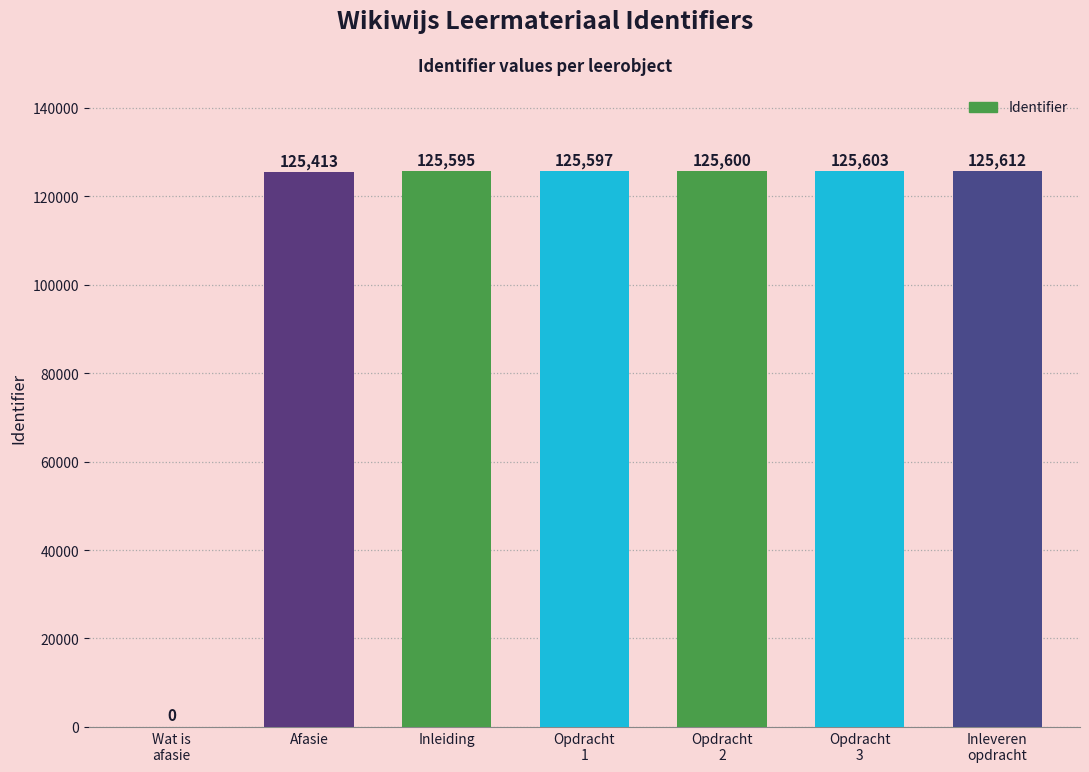

The chart shows a value of 48805 at Afasie. True or false?

False